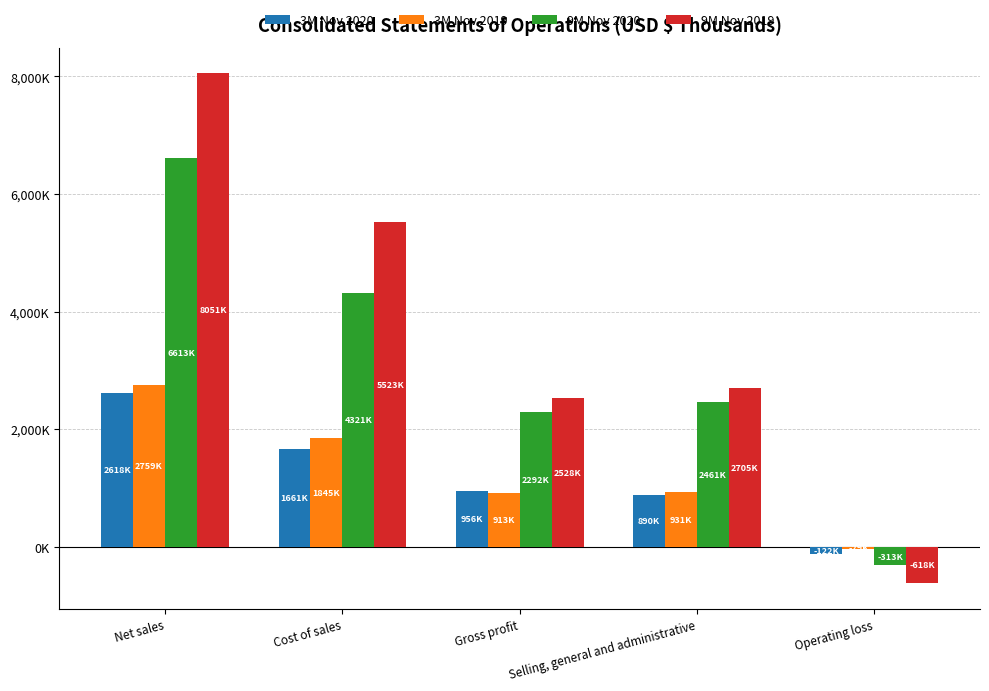

Is the value of 3M Nov 2020 at Cost of sales greater than the value of 3M Nov 2019 at Selling, general and administrative?

Yes